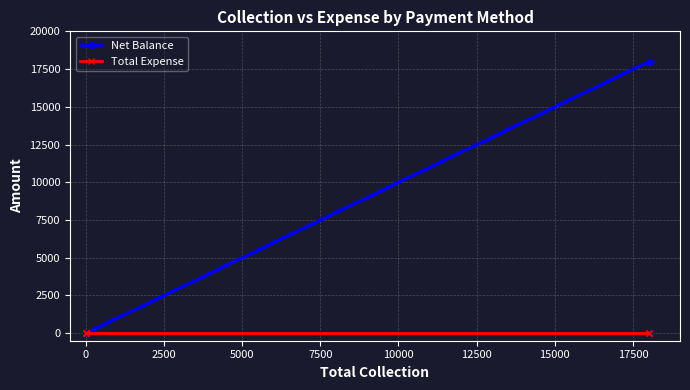

The value of Total Expense at 10000 is 0. True or false?

True